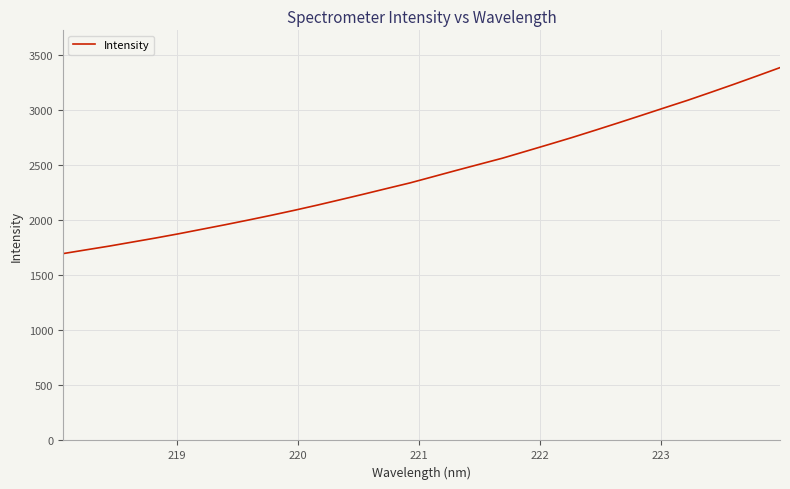

What is the maximum value shown in the chart?

3385.2